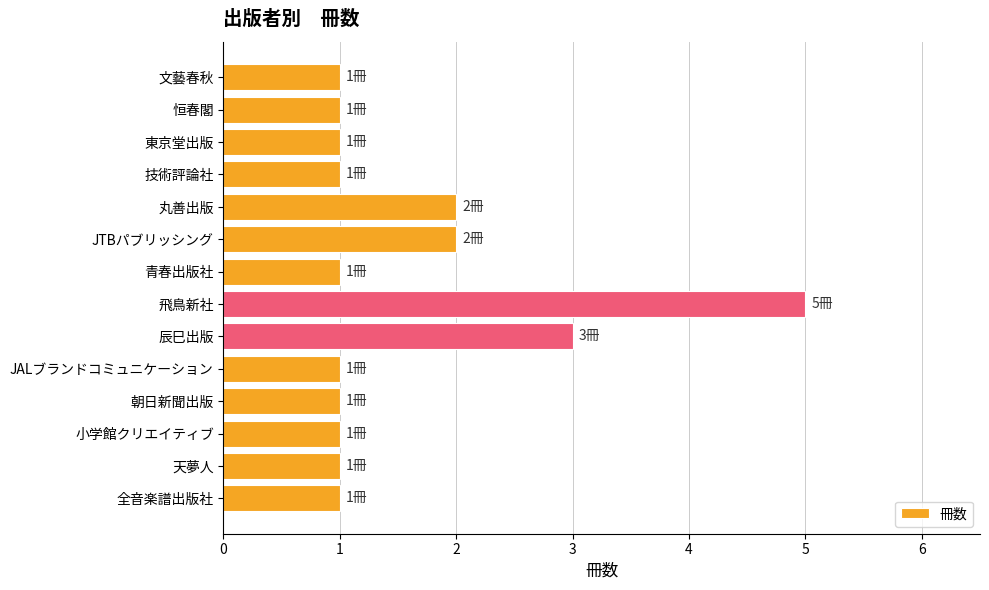

Reading top to bottom, what are all the values shown in this chart?

1	1	1	1	2	2	1	5	3	1	1	1	1	1